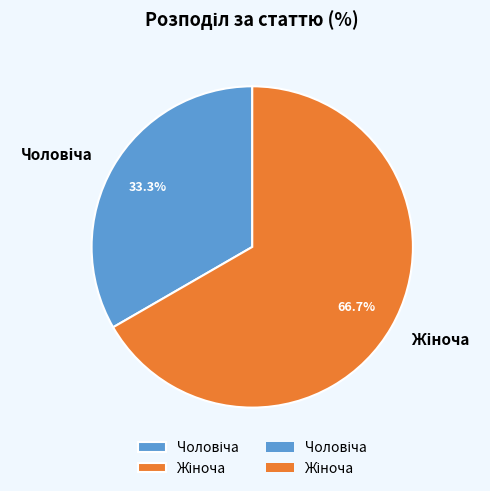

Is there a majority slice in this chart?

Yes